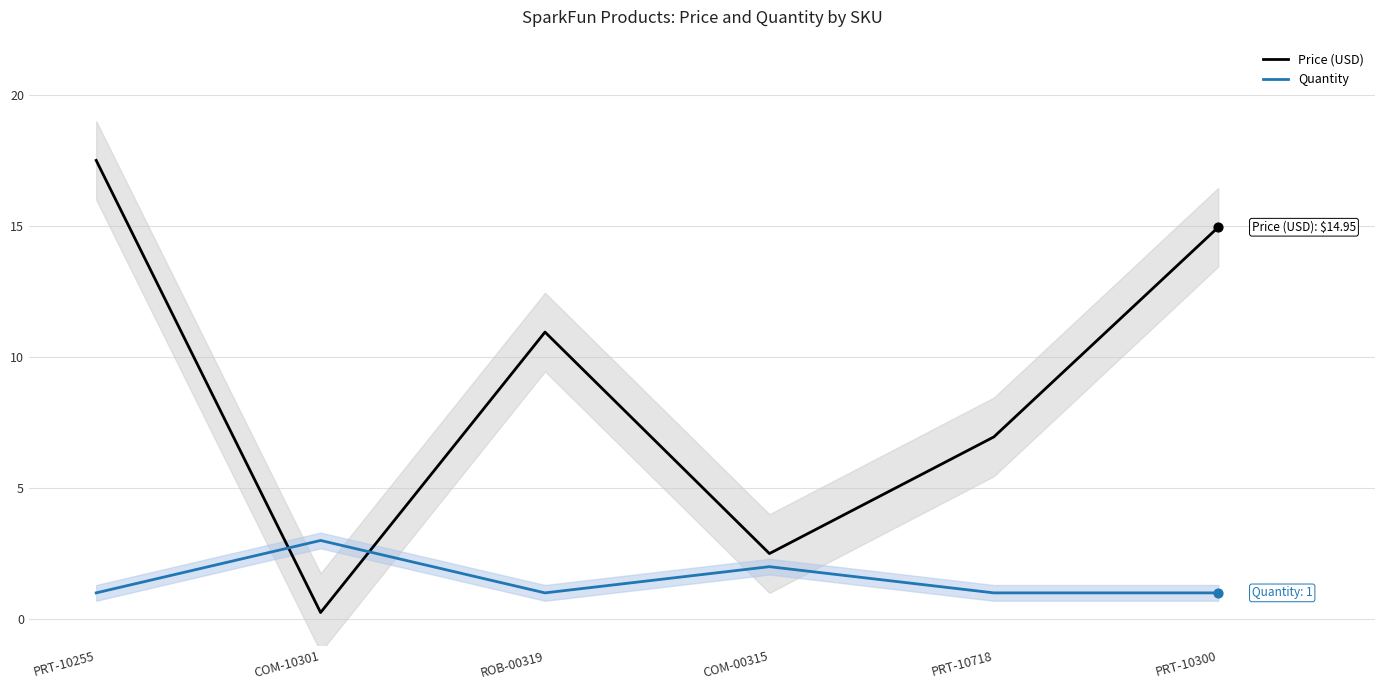

What is the total value across all series at COM-10301?

3.2